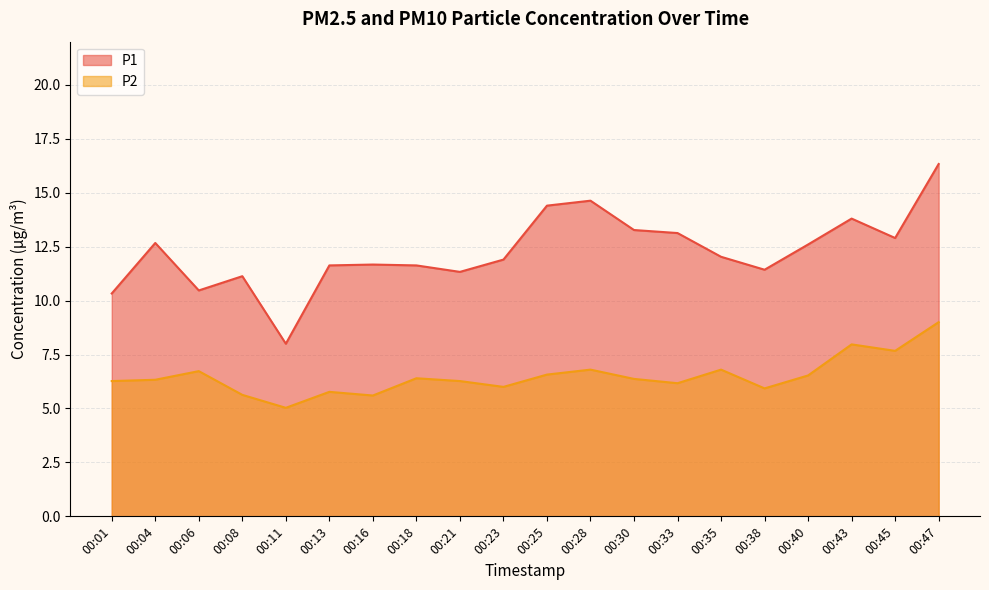

Is it true that P1 equals 5.2 at 00:08?

False